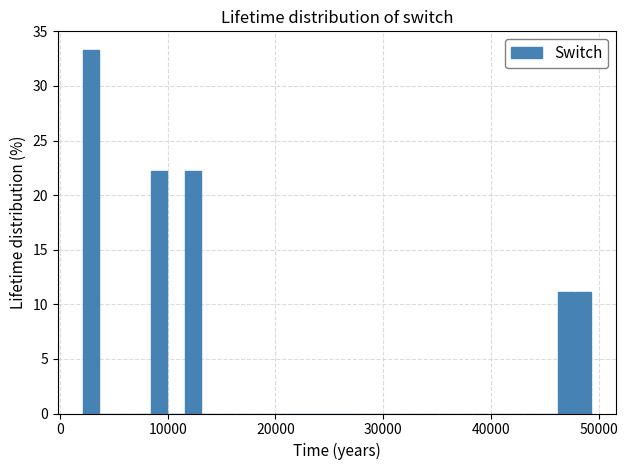

Around what value on the x-axis is the tallest bar? Give the approximate position of its centre, as read against the axis.

3000